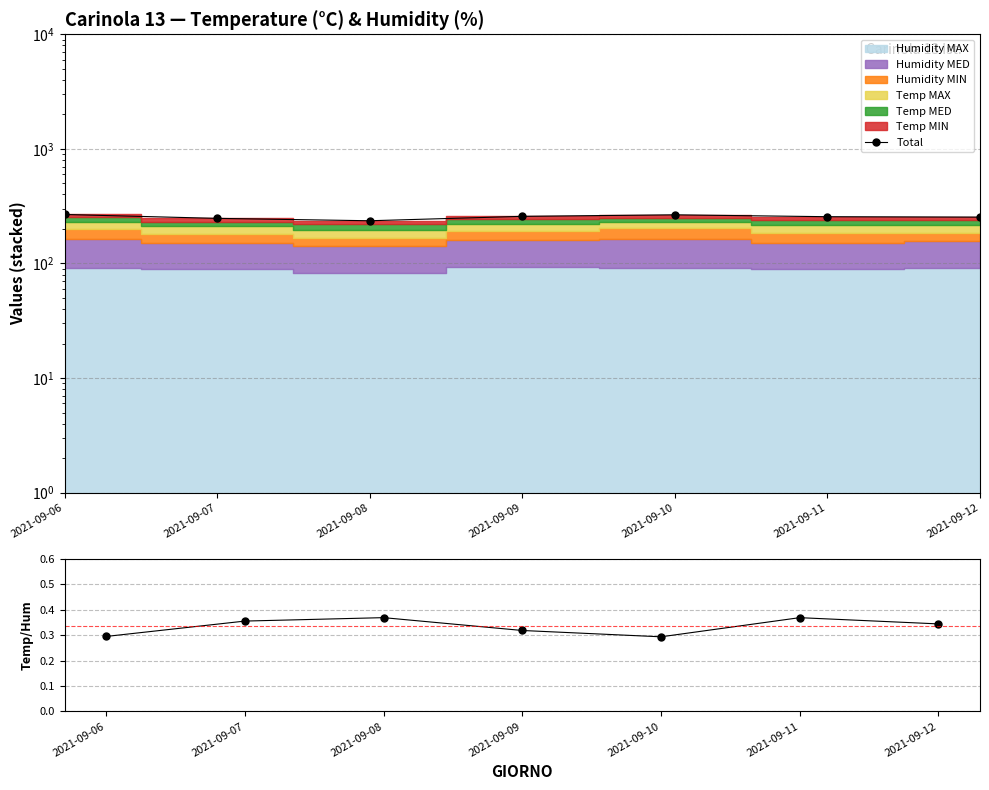

True or false: Temp/Humidity ratio and Total cross at least once.

False